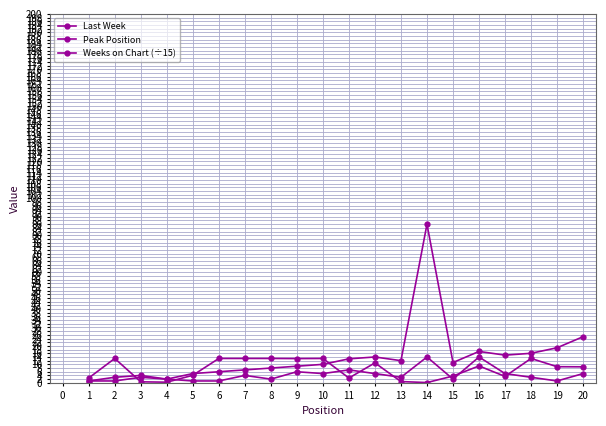

What is the difference between the second highest and minimum values in the Last Week series?

24.0